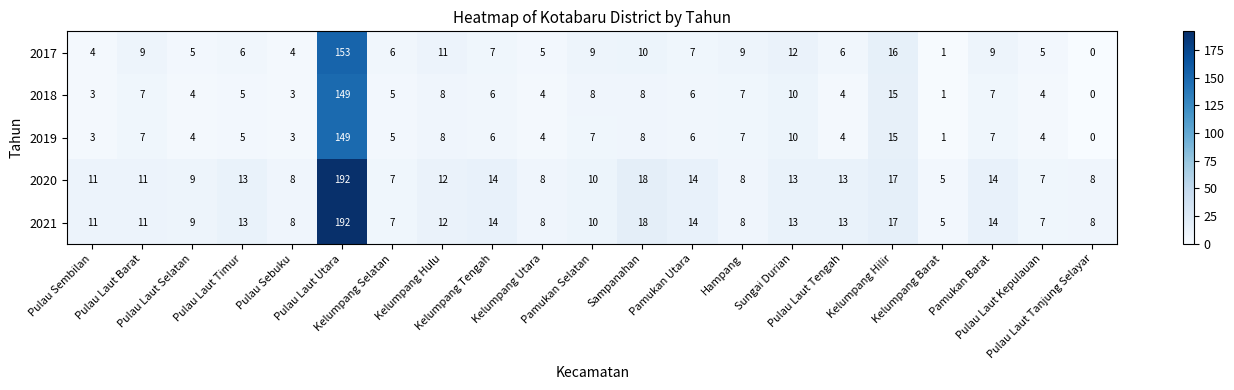

What is the maximum value shown in the chart?

192